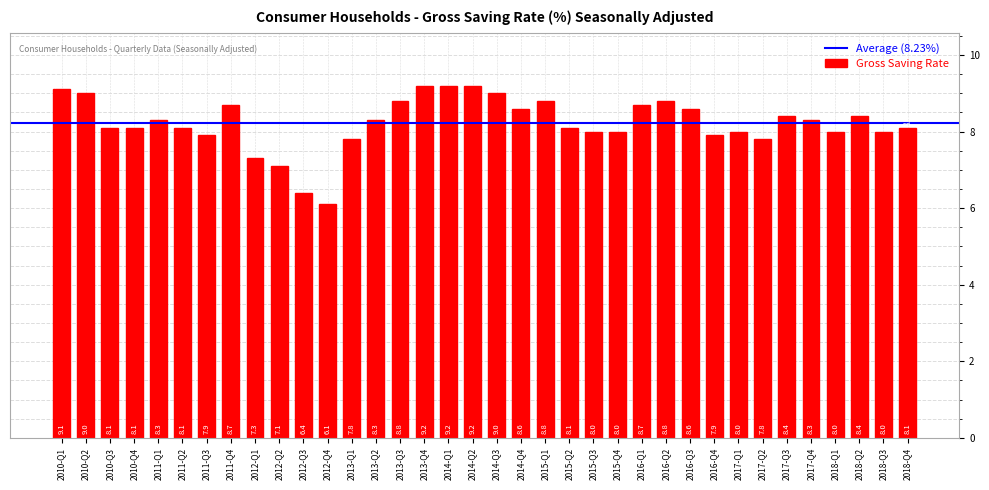

At which label does the data first exceed 8?

2010-Q1